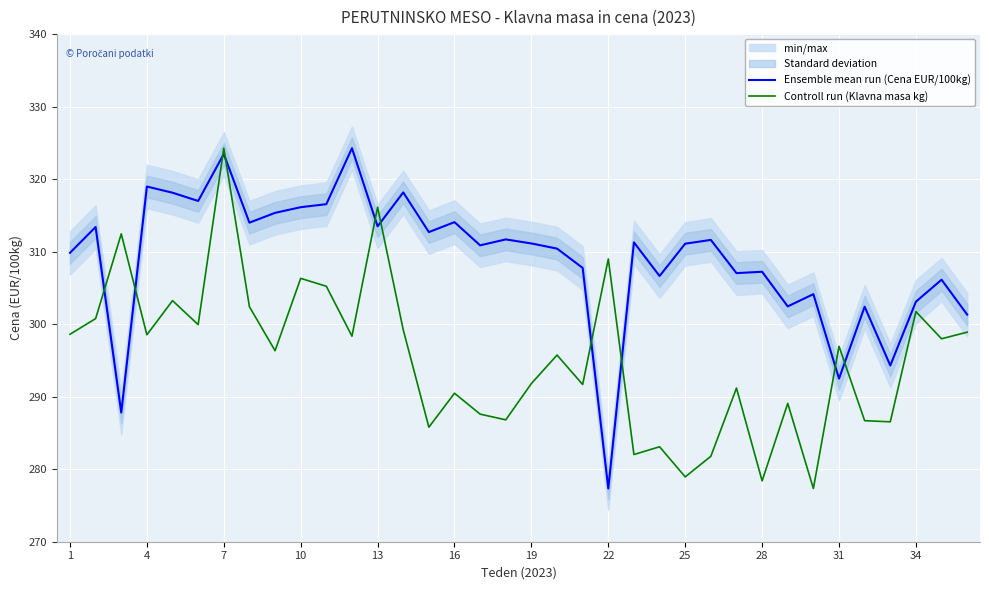

Is the value of Ensemble mean run (Cena EUR/100kg) at 31 greater than the value of Controll run (Klavna masa kg) at 1?

No